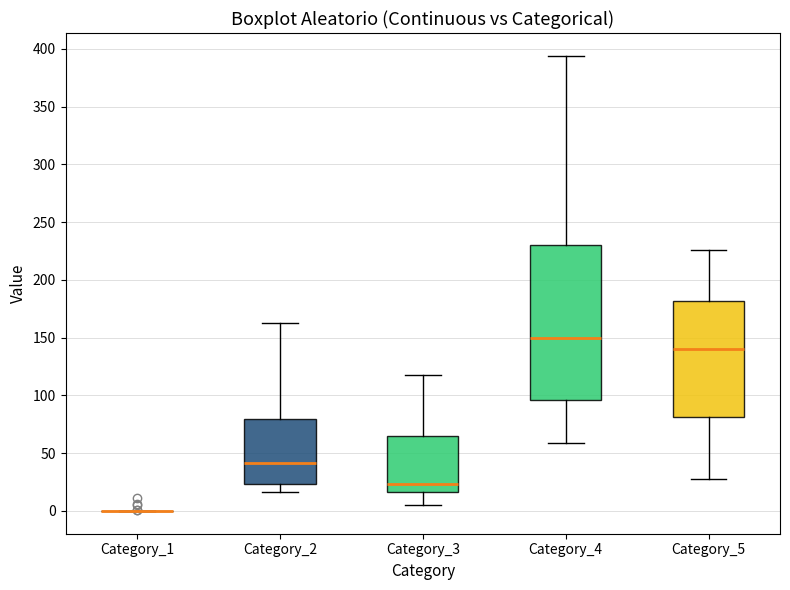

Reading left to right, transcribe this box plot: for each box, give where its median line is, the range the box spans, and where its two whiskers end, as read against the y-axis. The values are not printed on the chart, so give them approximately, as read against the axis.

Category_1: box collapsed to a line at 0, whiskers 0 to 0
Category_2: median 40, box 25 to 80, whiskers 15 to 165
Category_3: median 25, box 15 to 65, whiskers 5 to 120
Category_4: median 150, box 95 to 230, whiskers 60 to 395
Category_5: median 140, box 80 to 180, whiskers 30 to 225